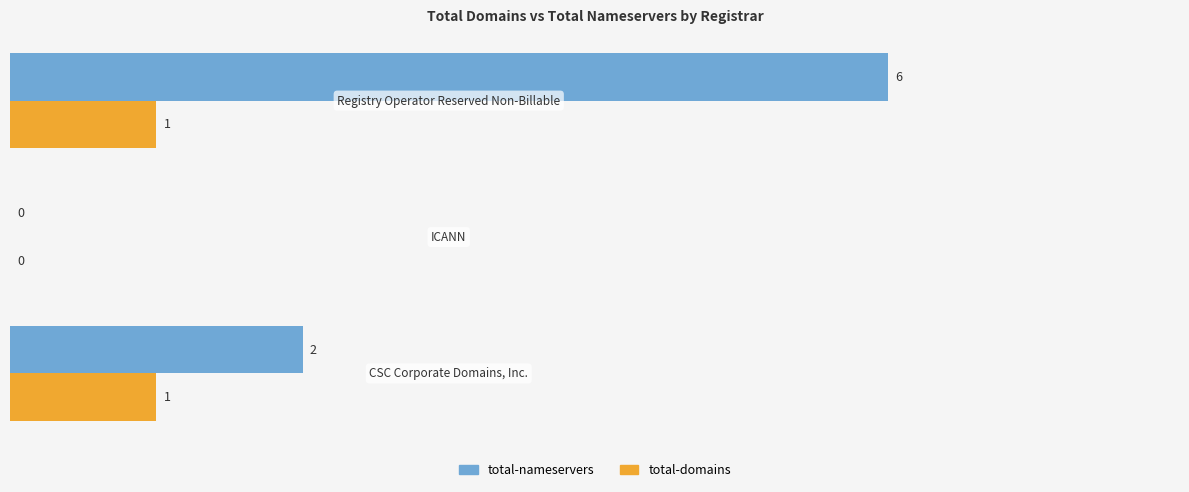

What is the sum of all total-nameservers values?

8